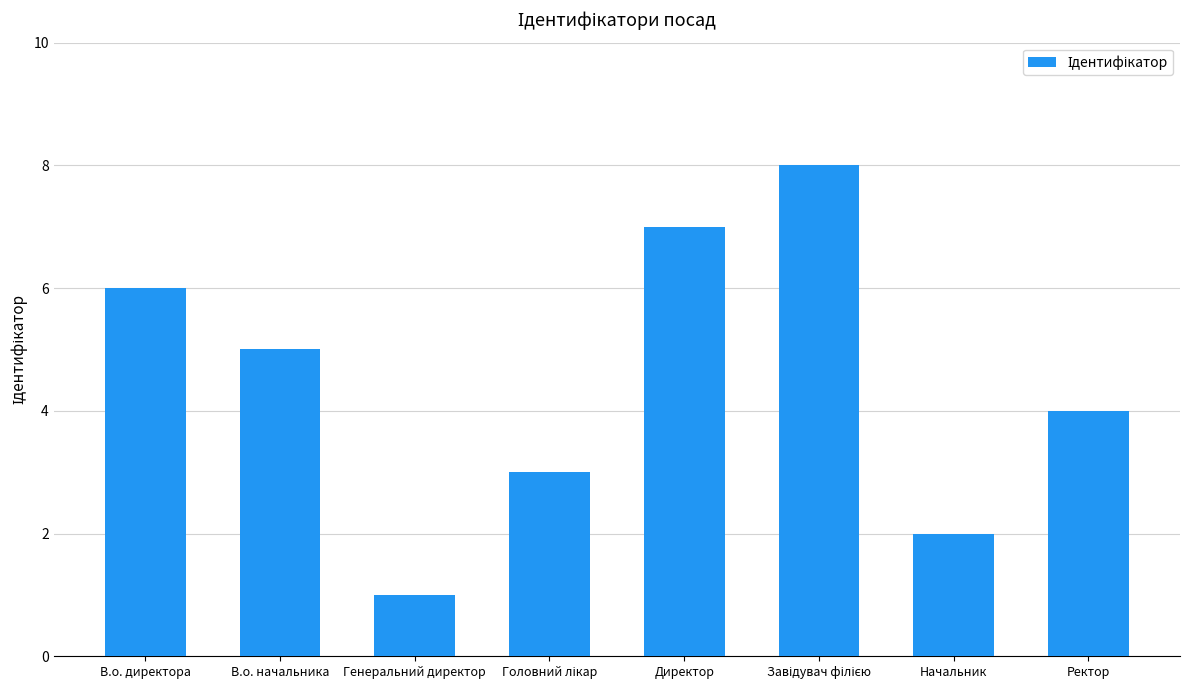

What position from the right is Начальник?

2